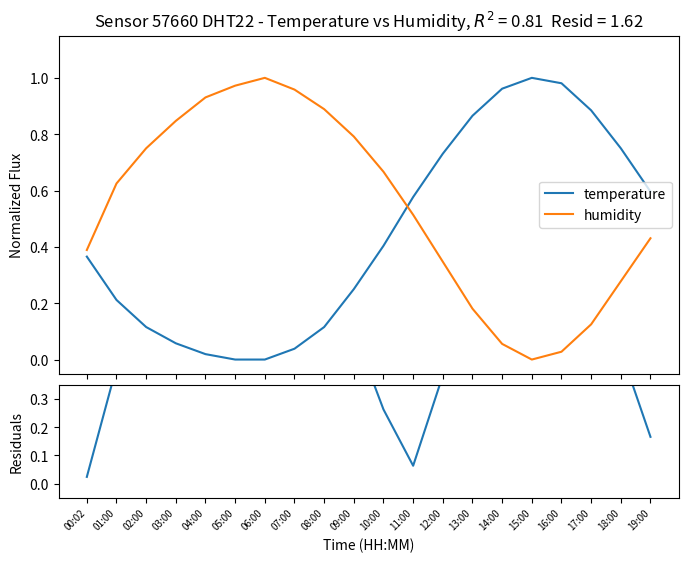

How many times do residuals and temperature cross each other?

2